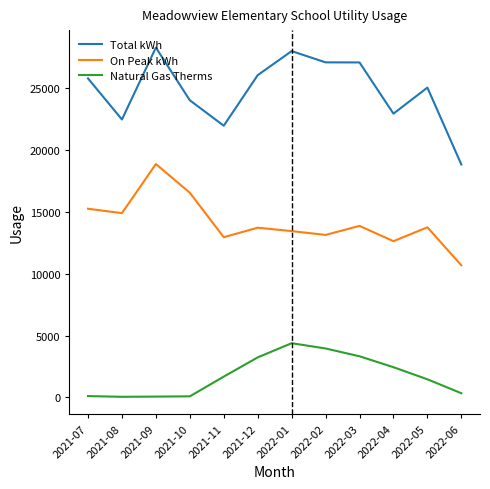

Is the value of Natural Gas Therms at 2021-08 greater than the value of Total kWh at 2021-10?

No